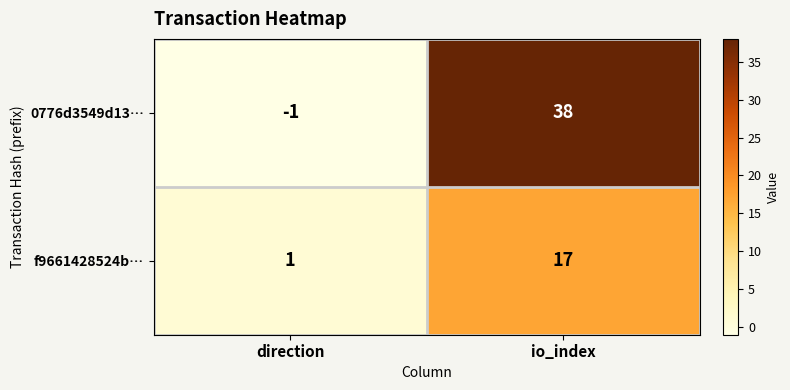

At direction, list the series in order from largest to smallest.

f9661428524b…, 0776d3549d13…